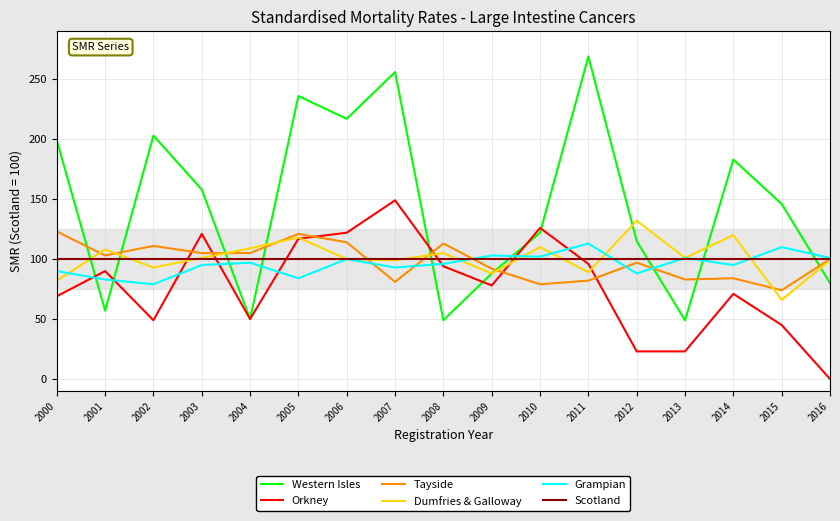

Which category has the lowest value across all series?

2016